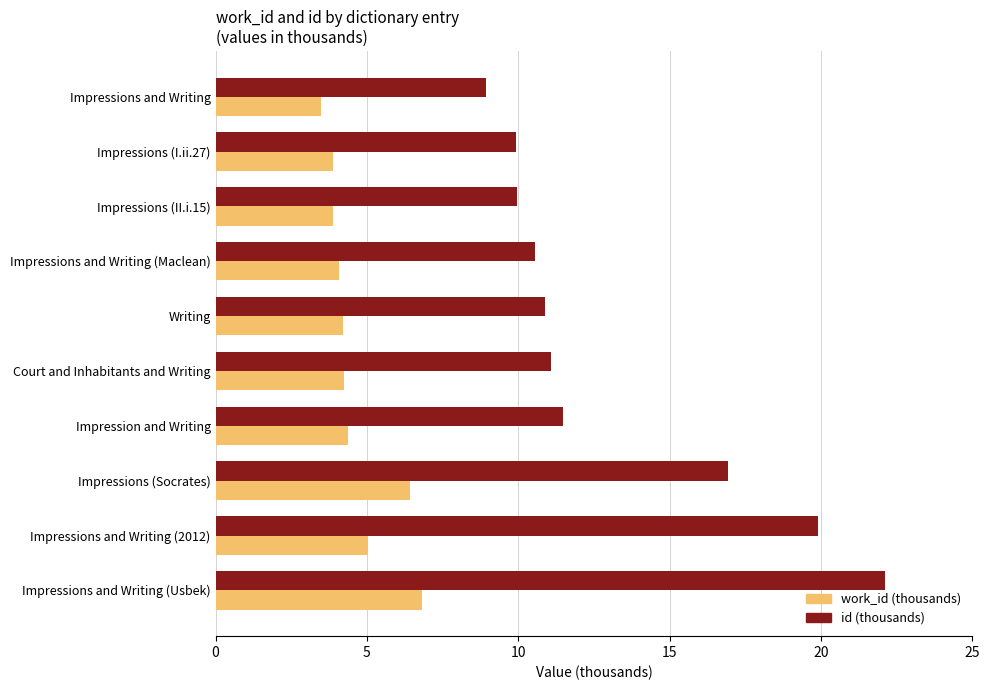

At which category is the sum across all series the highest?

Impressions and Writing (Usbek)